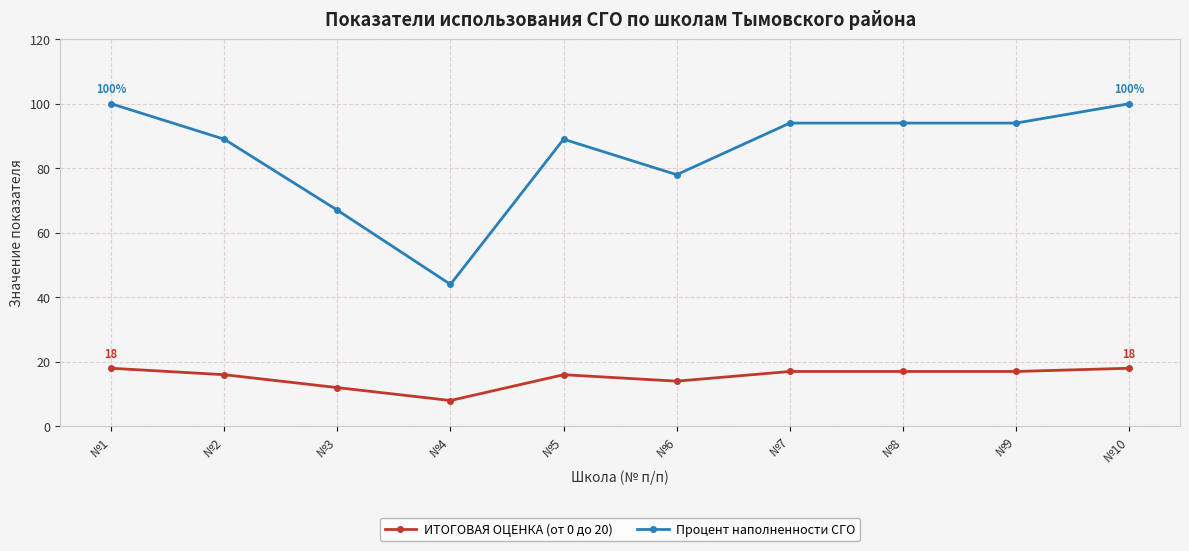

True or false: Процент наполненности СГО and ИТОГОВАЯ ОЦЕНКА (от 0 до 20) cross at least once.

False